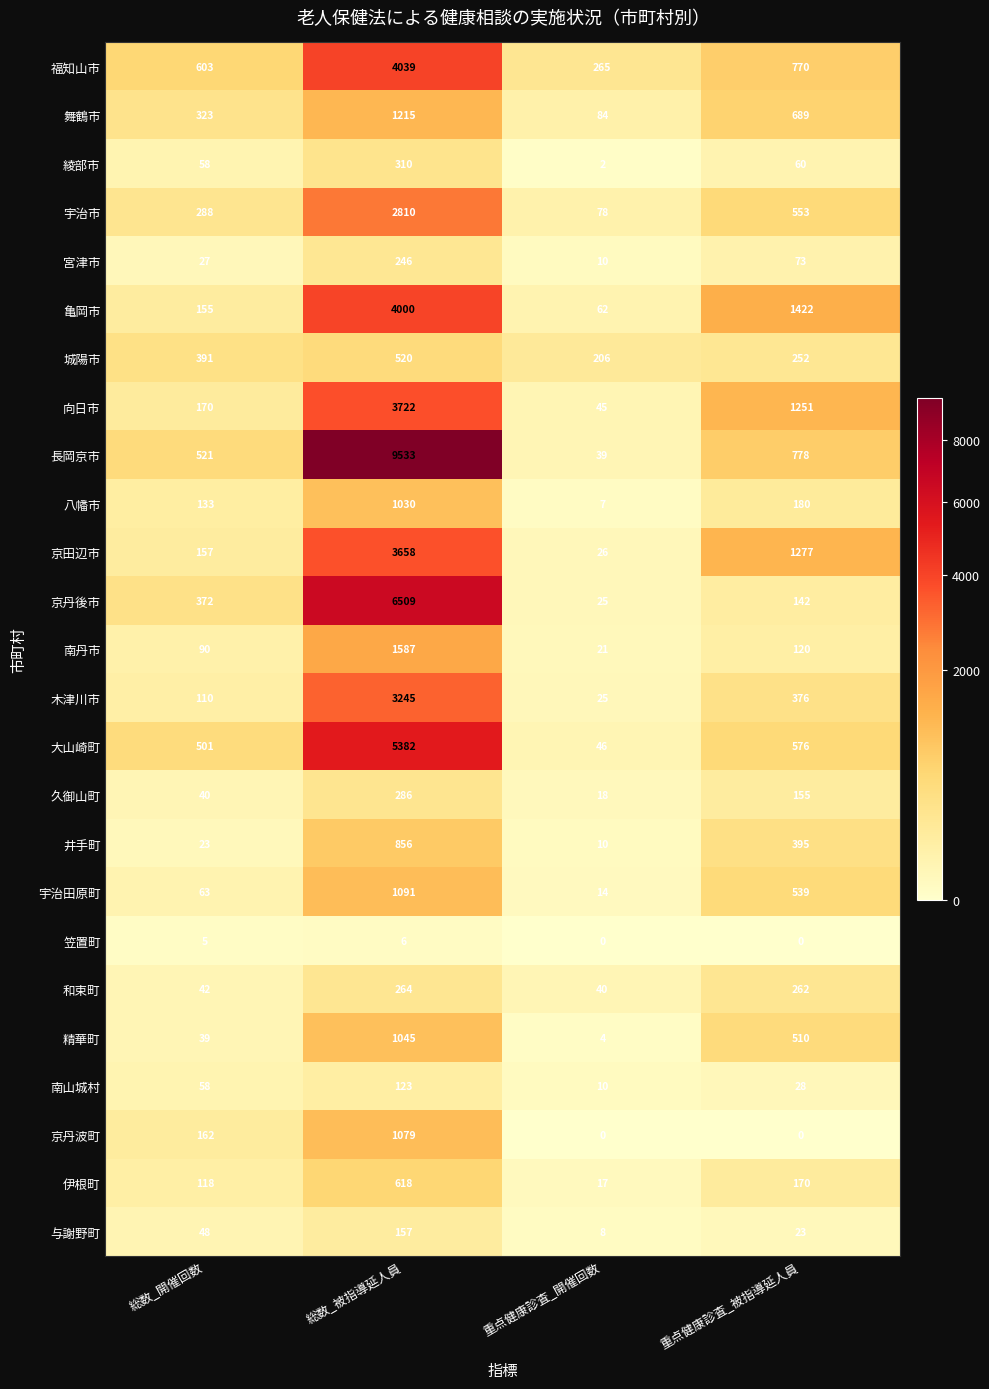

What is the difference between the highest and lowest values at 総数_被指導延人員?

9527